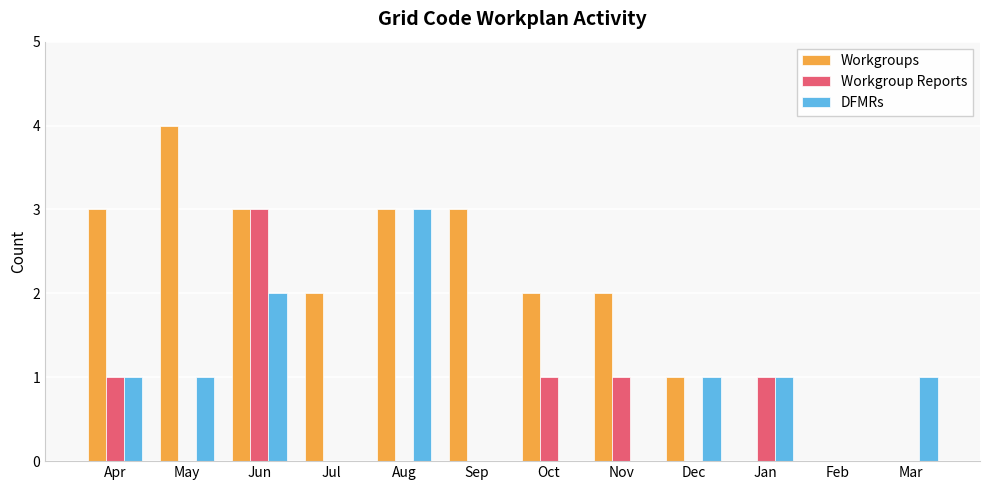

How many Workgroups values are between 1 and 3?

8